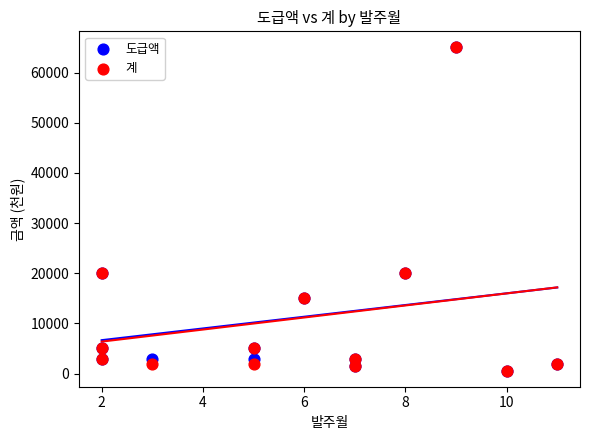

What are all the series names shown in the legend?

도급액, 계